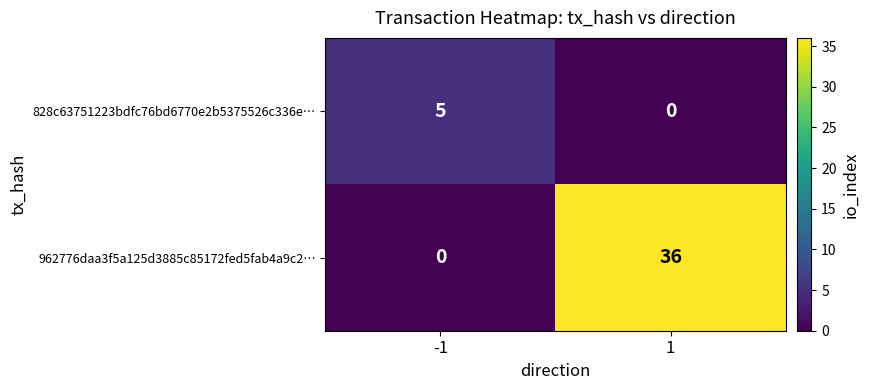

Rank the series at 1 from highest to lowest value.

962776daa3f5a125d3885c85172fed5fab4a9c2…, 828c63751223bdfc76bd6770e2b5375526c336e…